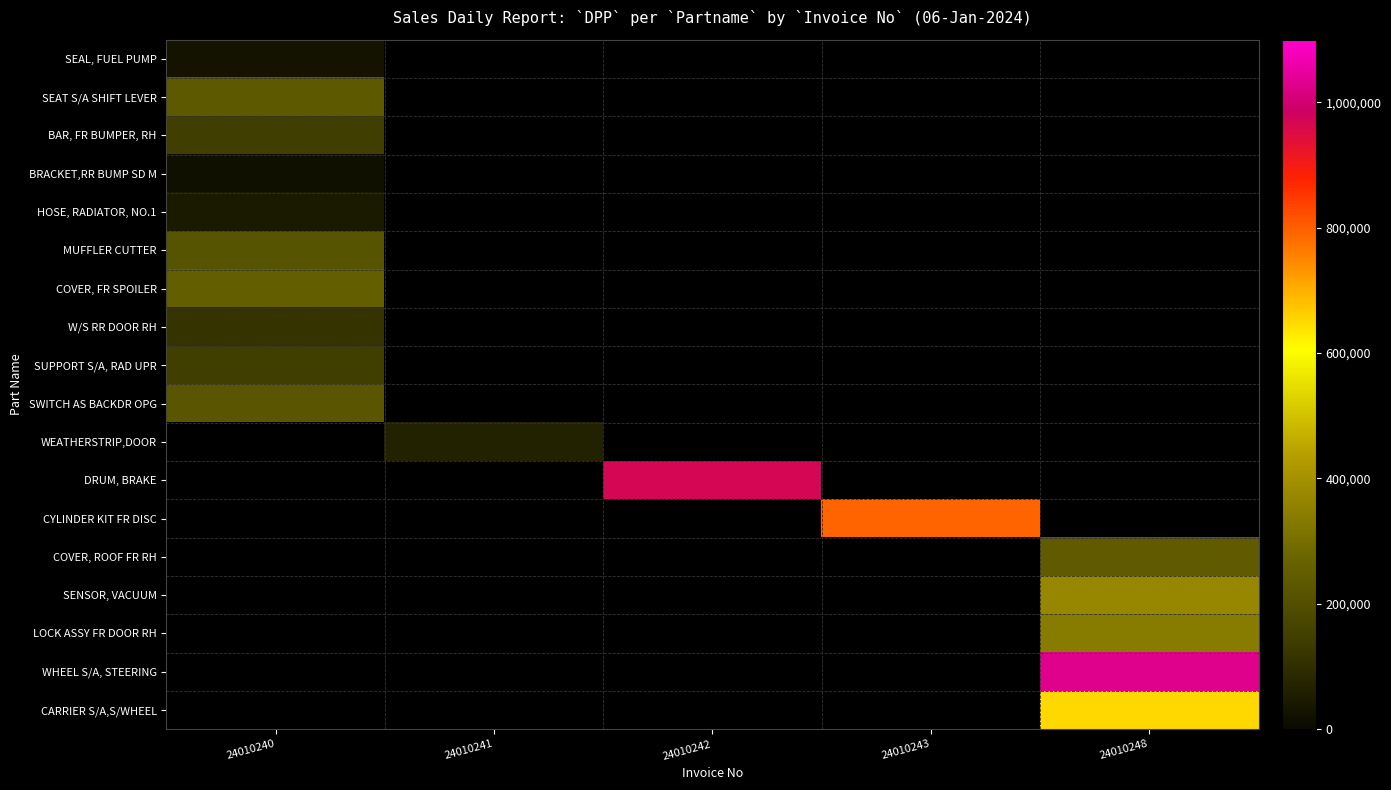

Is it true that CARRIER S/A,S/WHEEL equals 870178.8 at 24010248?

False